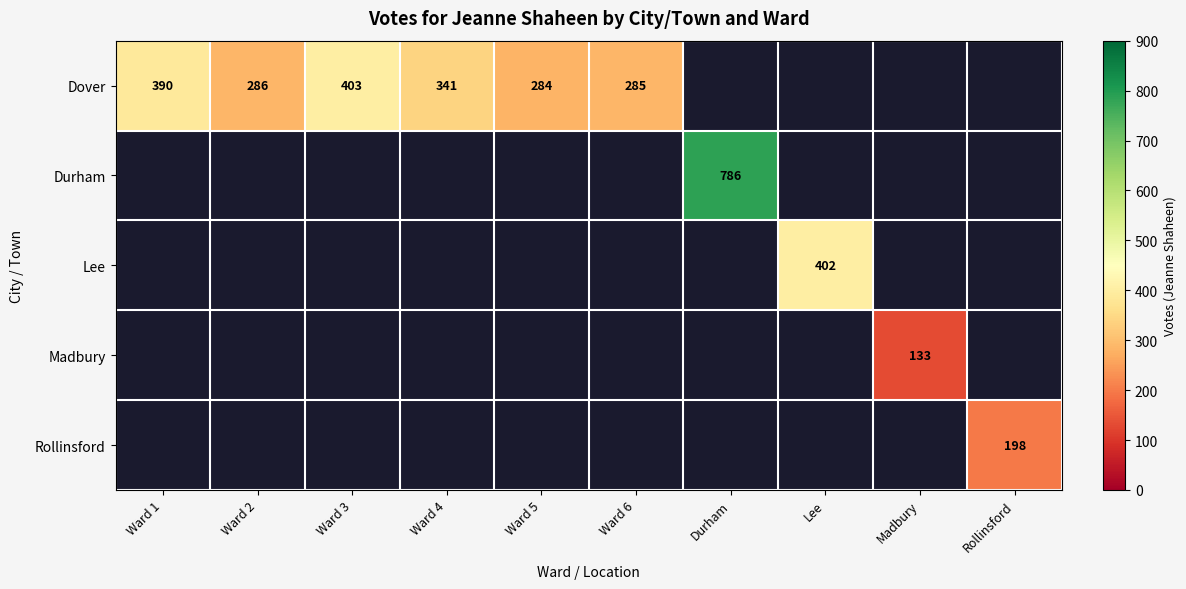

How many distinct data groups are displayed?

5